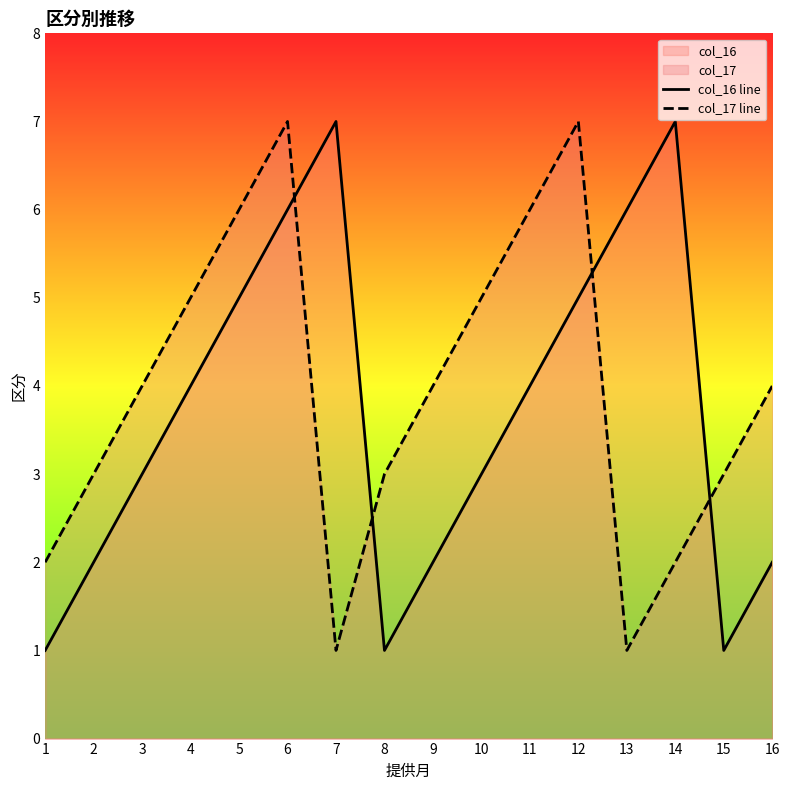

How many lines are shown in the chart?

2